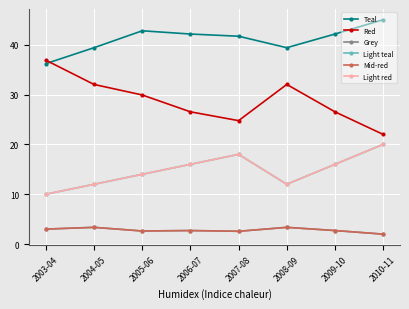

At which label is Teal closest to 40?

2004-05